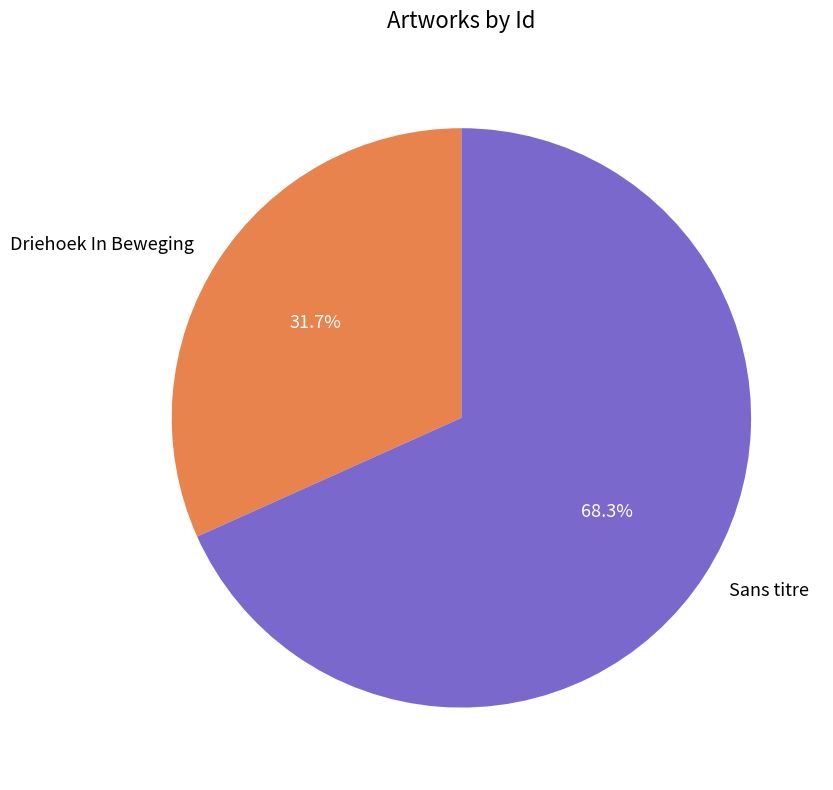

Rank the categories by value from highest to lowest.

Sans titre, Driehoek In Beweging